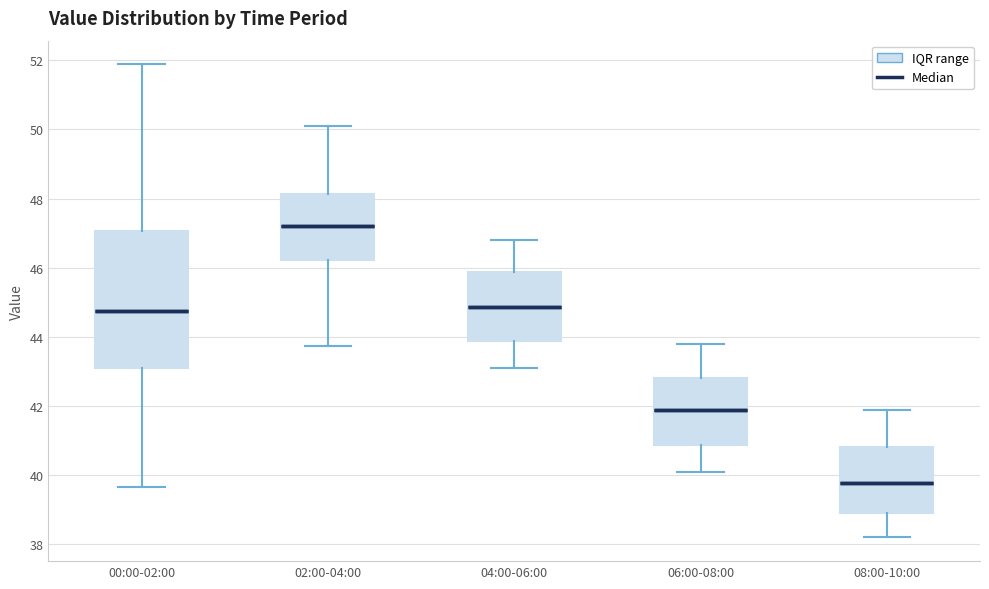

Reading left to right, transcribe this box plot: for each box, give where its median line is, the range the box spans, and where its two whiskers end, as read against the y-axis. The values are not printed on the chart, so give them approximately, as read against the axis.

00:00-02:00: median 44.8, box 43.2 to 47.0, whiskers 39.6 to 51.8
02:00-04:00: median 47.2, box 46.2 to 48.2, whiskers 43.8 to 50.2
04:00-06:00: median 44.8, box 43.8 to 45.8, whiskers 43.2 to 46.8
06:00-08:00: median 41.8, box 40.8 to 42.8, whiskers 40.2 to 43.8
08:00-10:00: median 39.8, box 39.0 to 40.8, whiskers 38.2 to 42.0